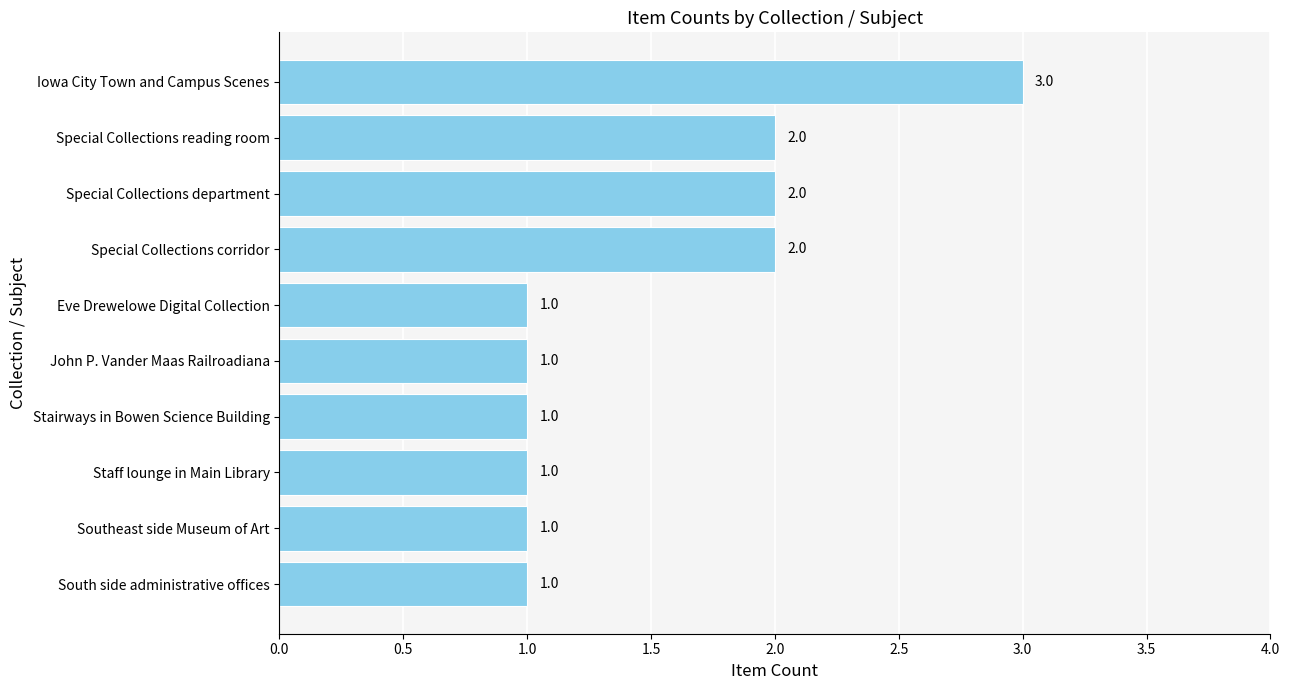

What is the greatest value displayed?

3